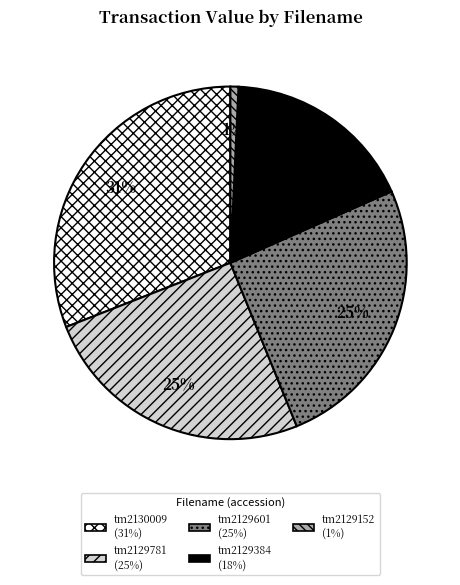

Is there a majority slice in this chart?

No